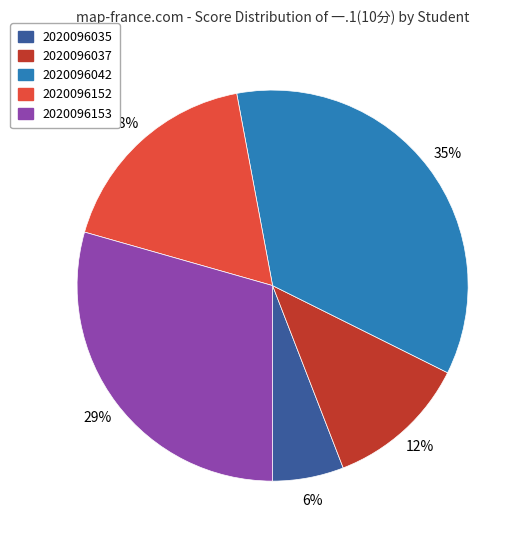

What is the ratio of the value at 2020096035 to the value at 2020096153?

0.2